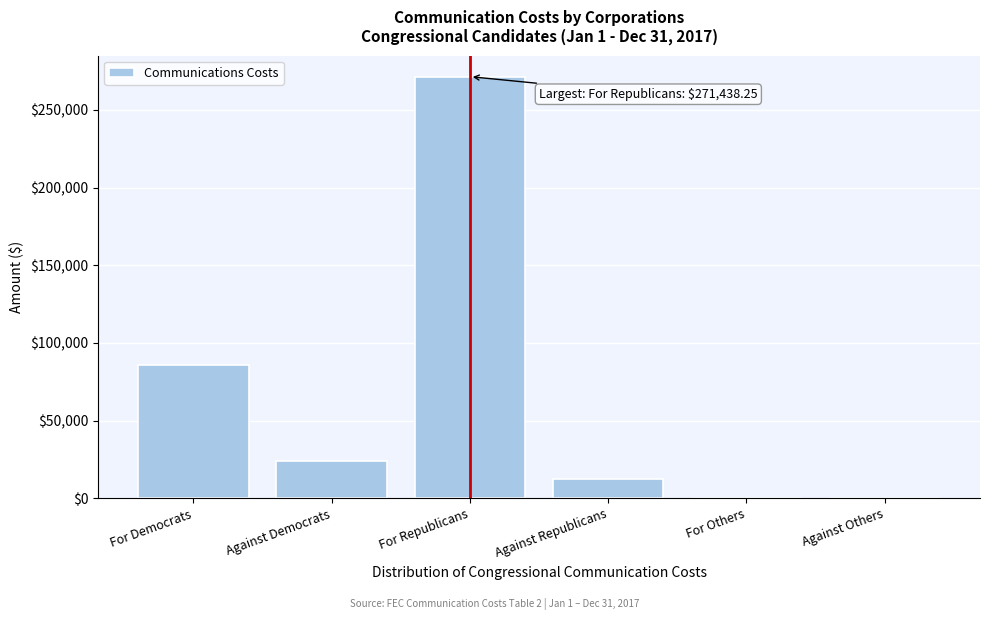

What is the change in value from For Republicans to Against Republicans?

-258959.7